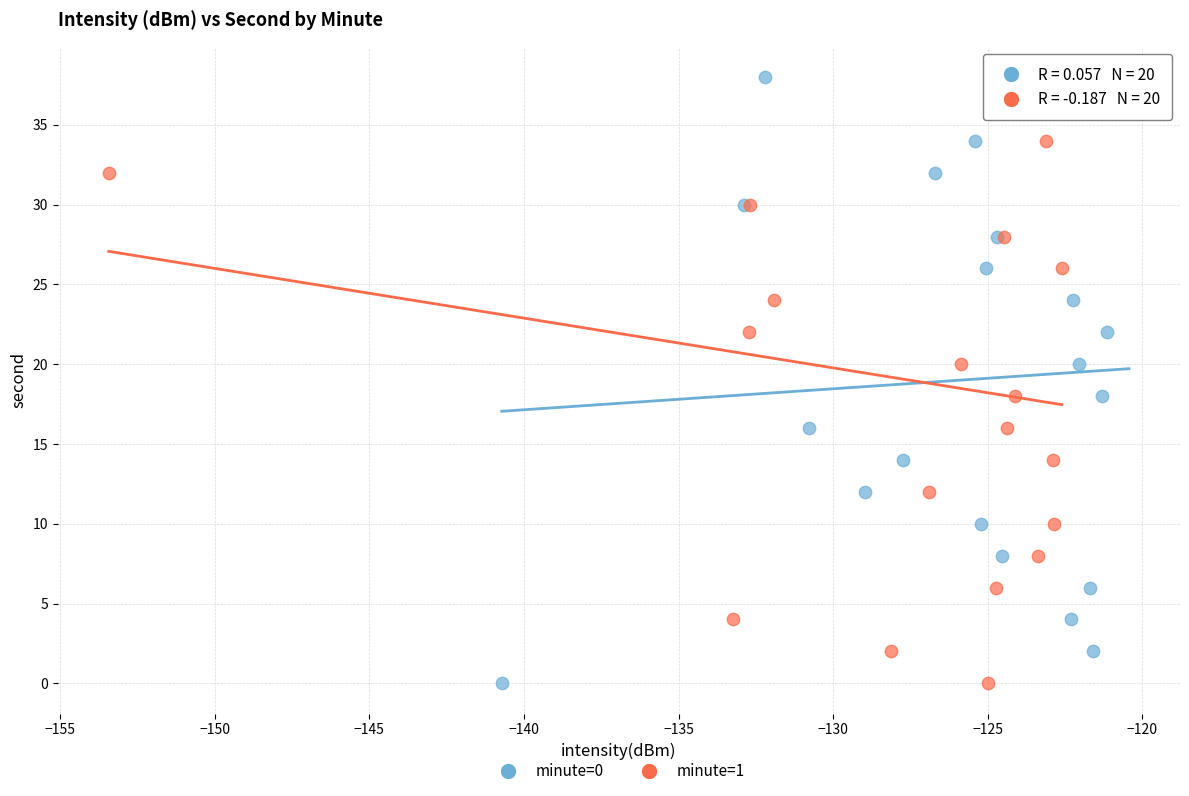

What are all the series names shown in the legend?

minute=0, minute=1